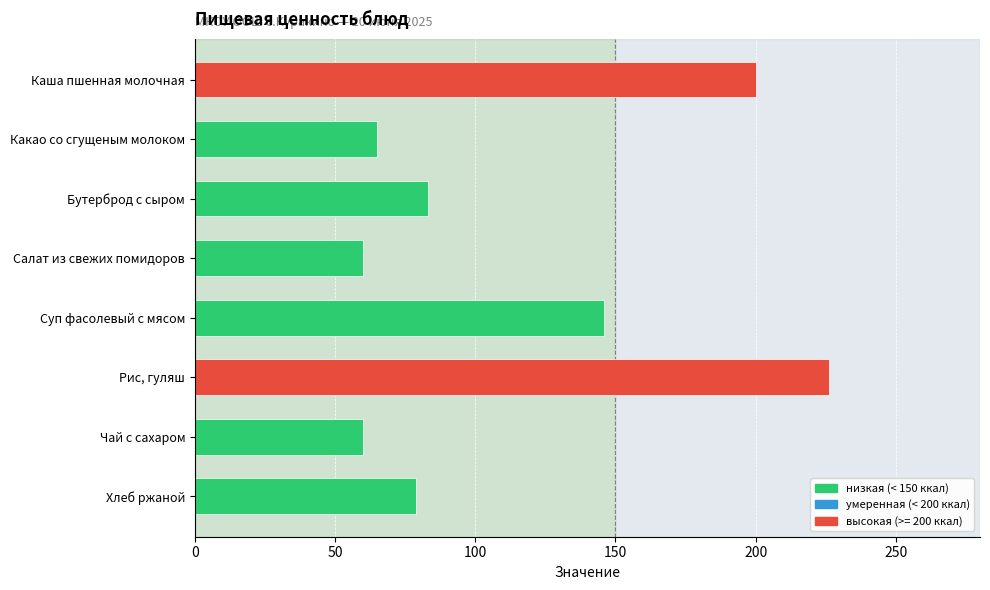

The value at Хлеб ржаной is 29. True or false?

False